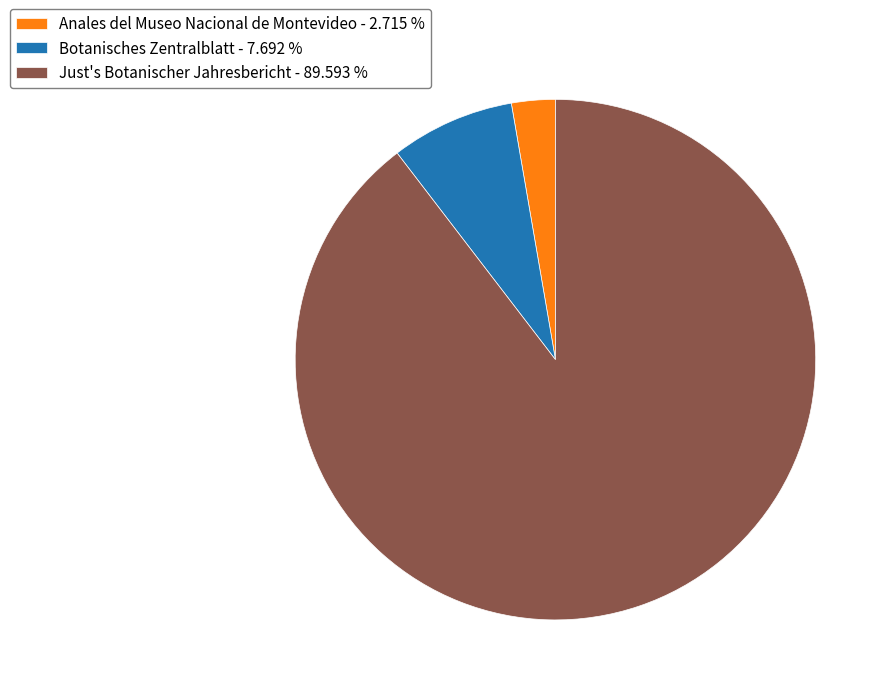

Which has a higher value, Botanisches Zentralblatt or Anales del Museo Nacional de Montevideo?

Botanisches Zentralblatt